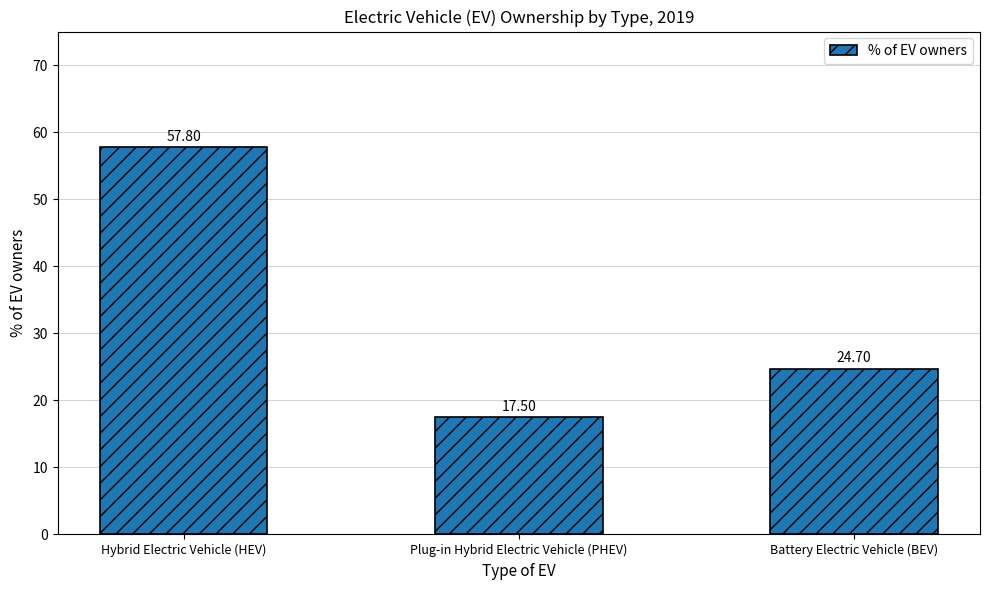

The chart shows a value of 33.8 at Battery Electric Vehicle (BEV). True or false?

False